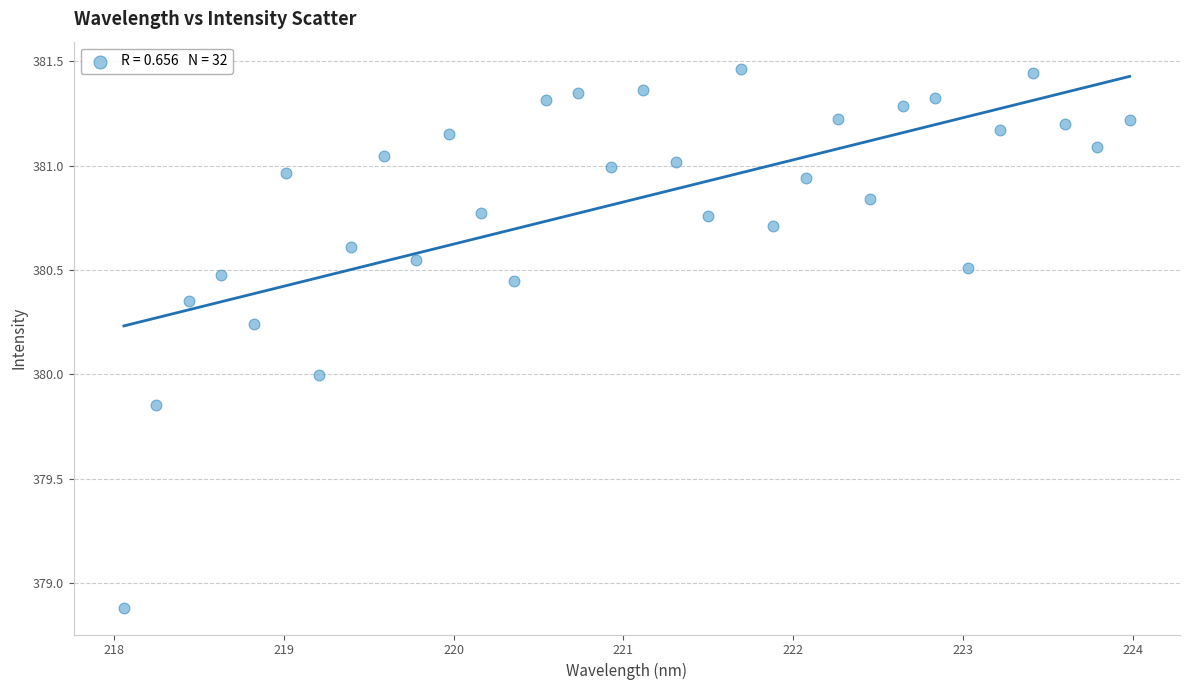

What is the range of Y values (max minus min)?

2.6